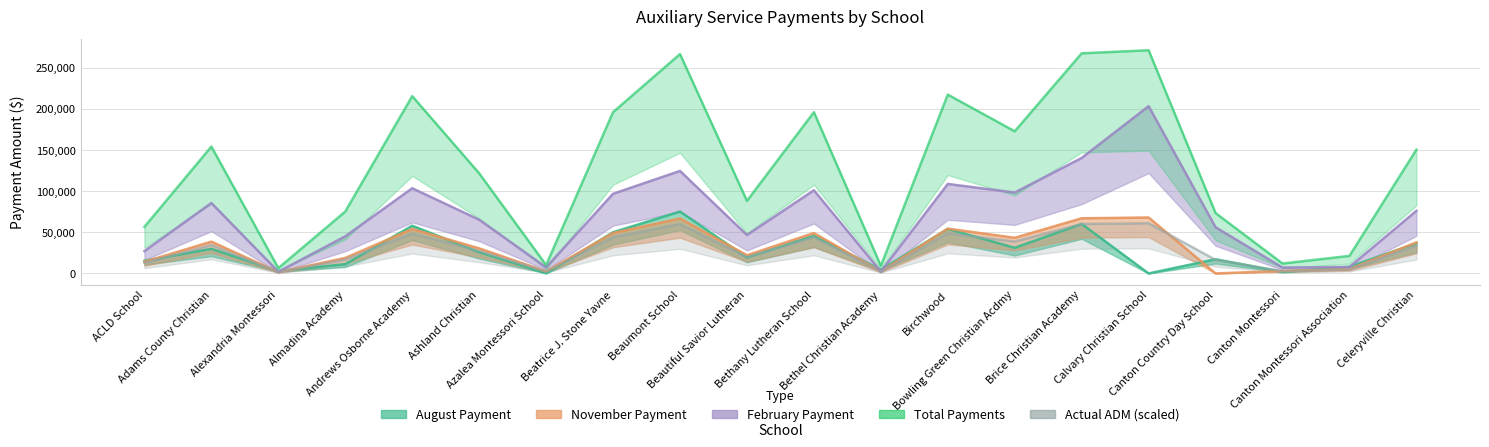

At how many categories does at least one series exceed 131328?

10